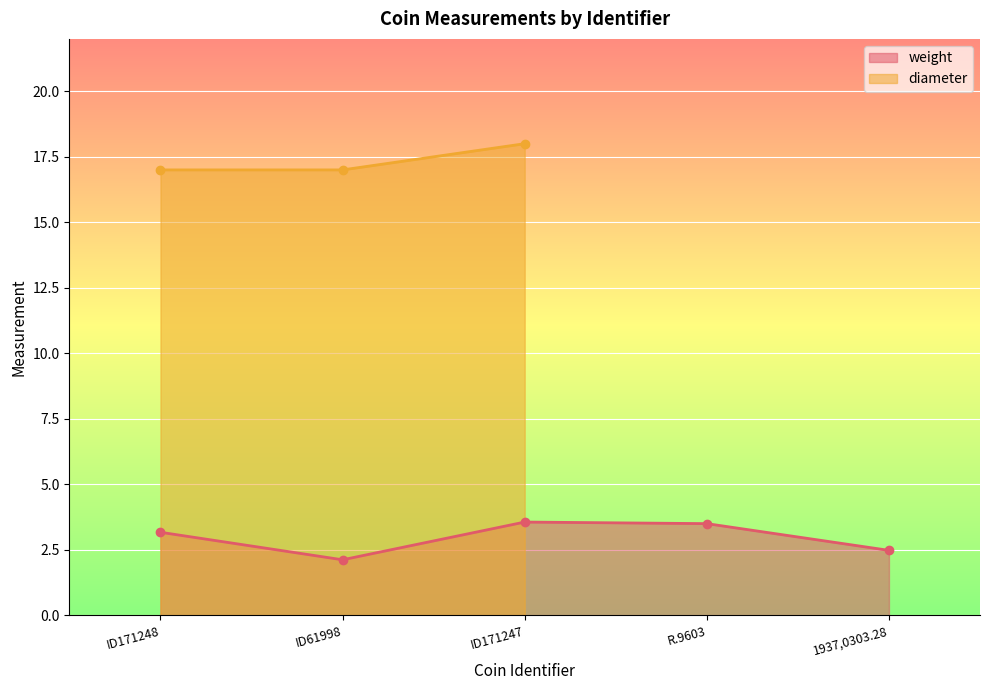

At which category does the chart reach its peak across all series?

ID171247